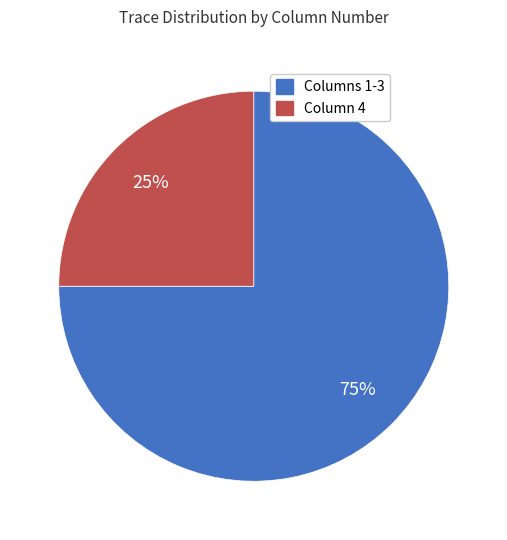

Is there any slice that represents more than half of the pie?

Yes